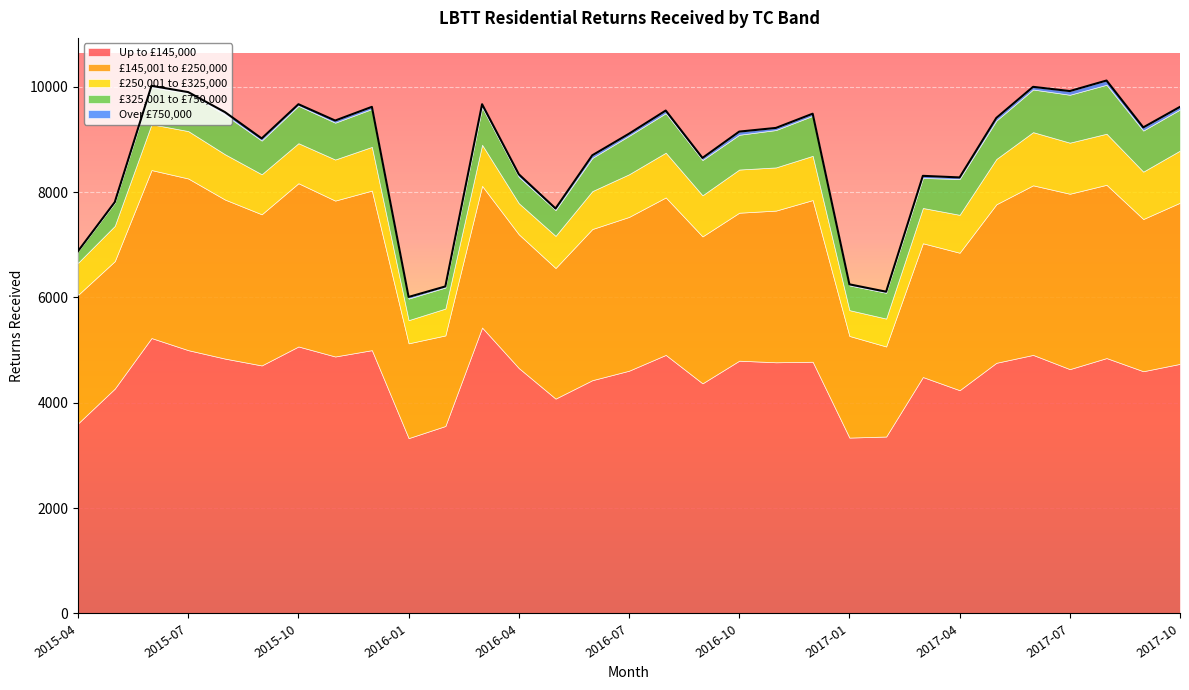

How many lines are shown in the chart?

5